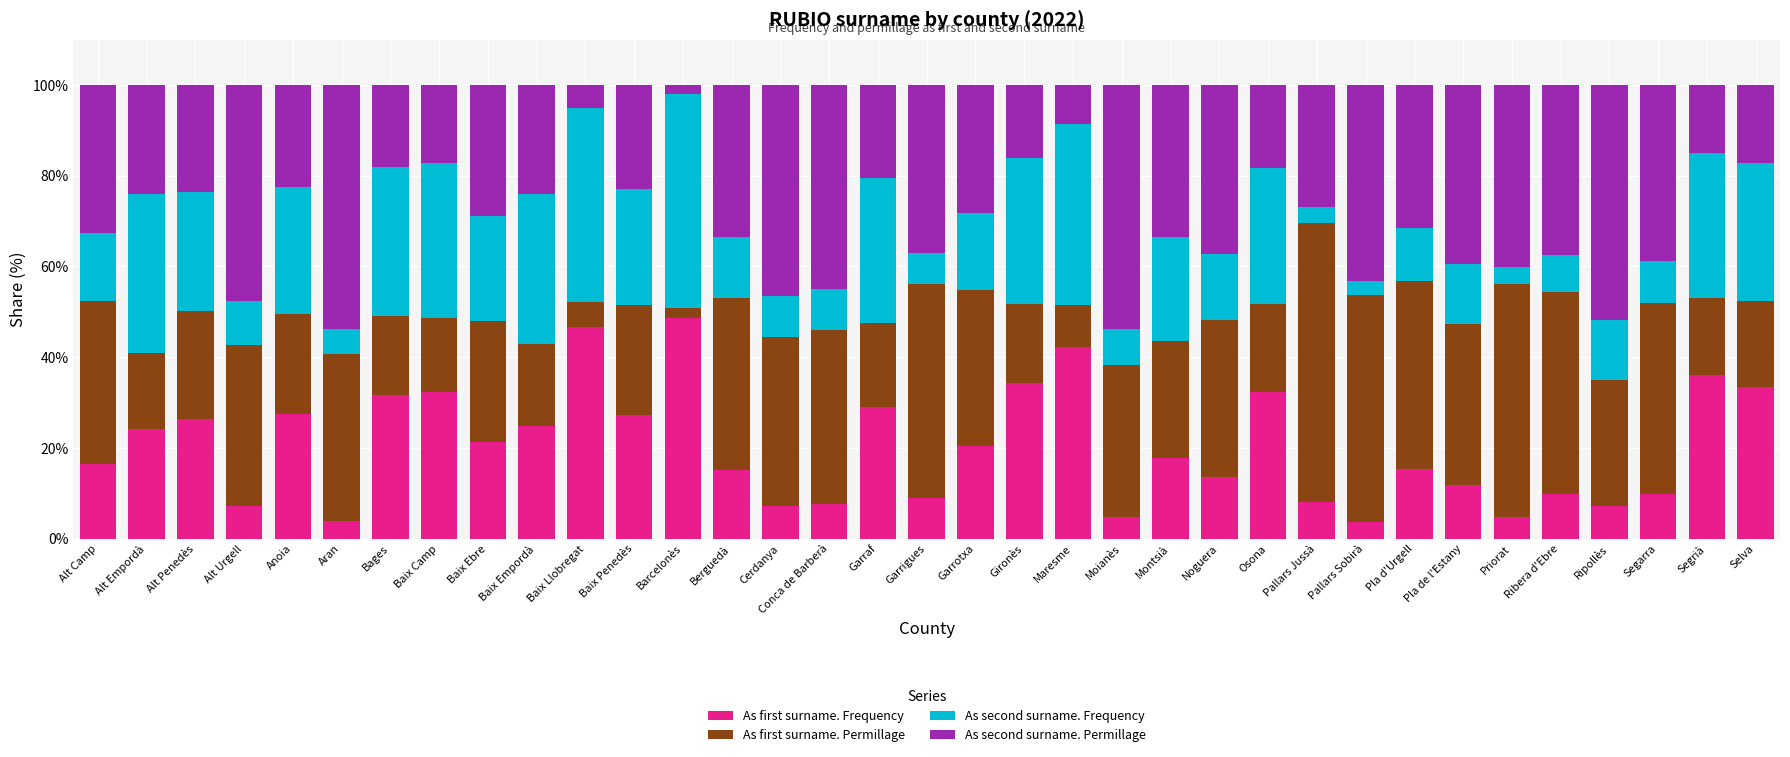

What is the sum of all As first surname. Frequency values?

711.5